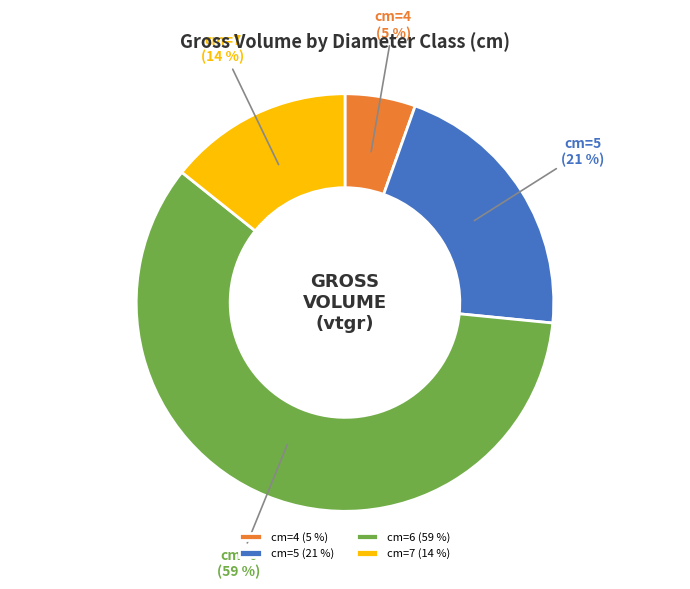

Do cm=4 (5 %) and cm=6 (59 %) together represent more than half of the pie?

Yes